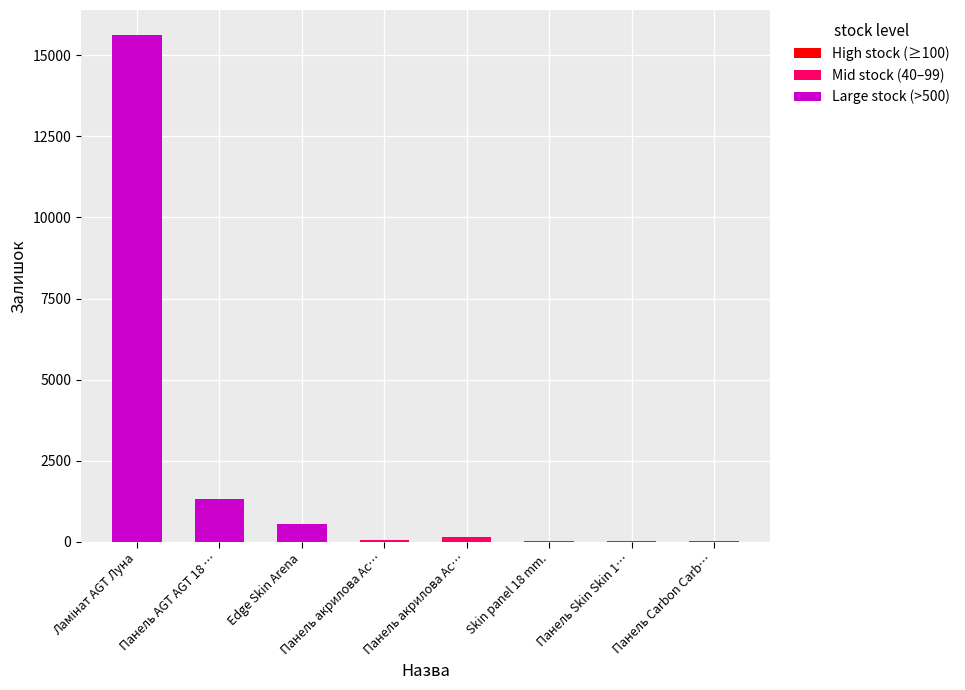

How many distinct data groups are displayed?

1